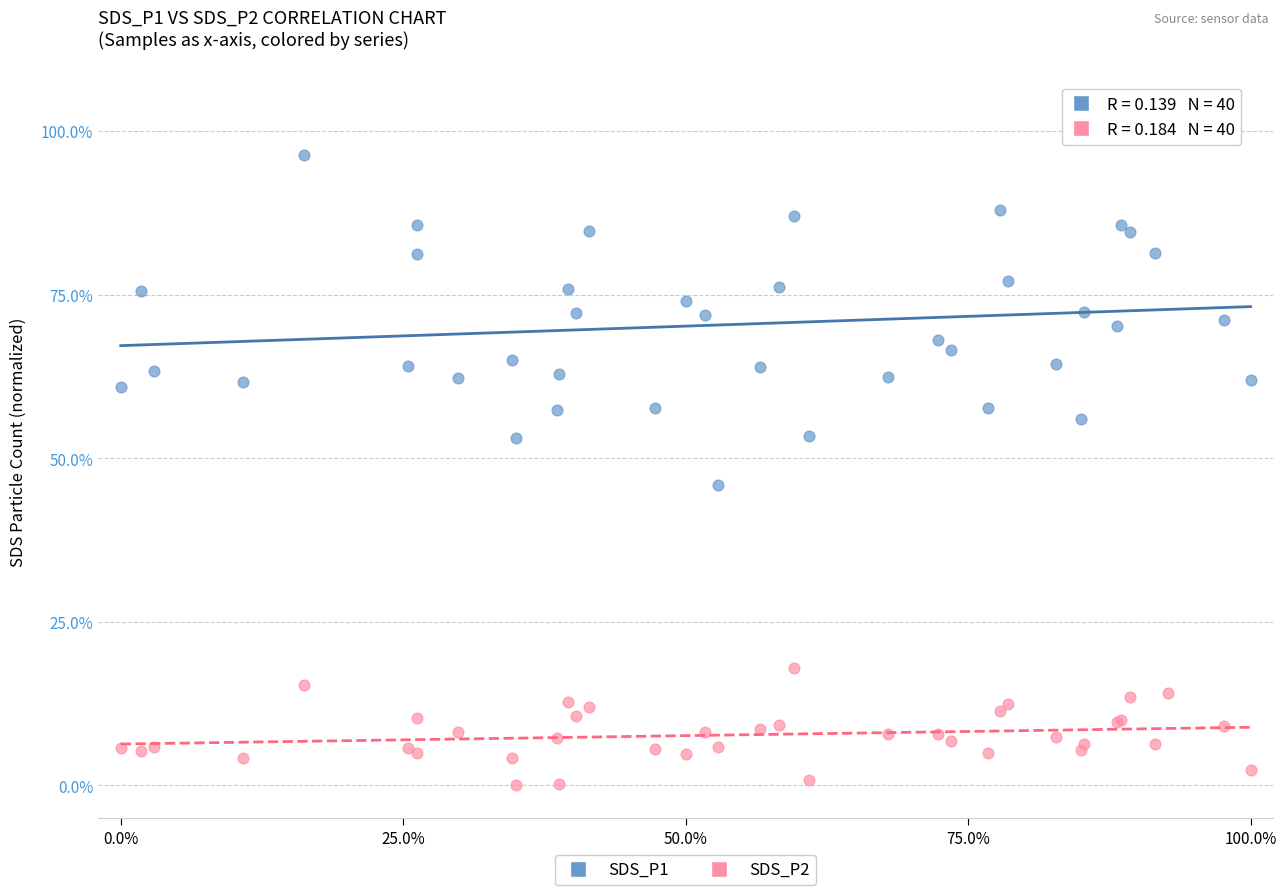

Which series contains the highest Y value?

SDS_P1